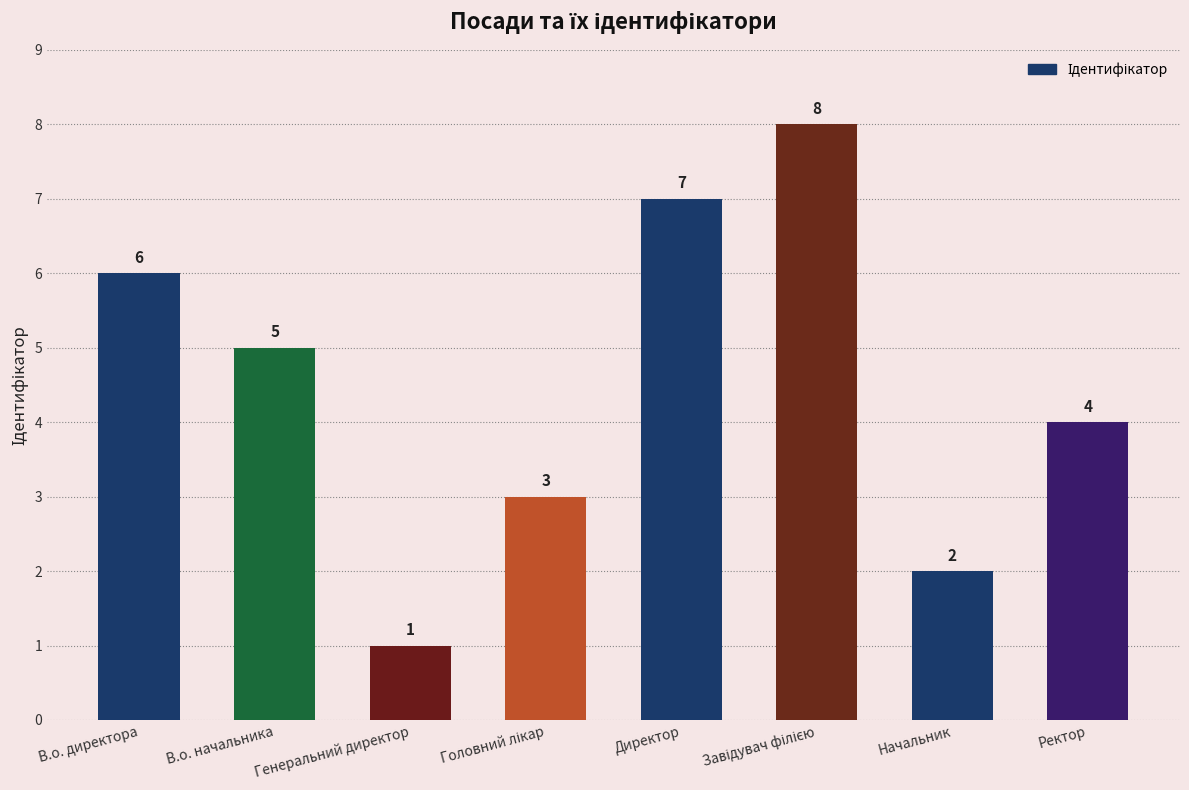

What is the sum of all values?

36